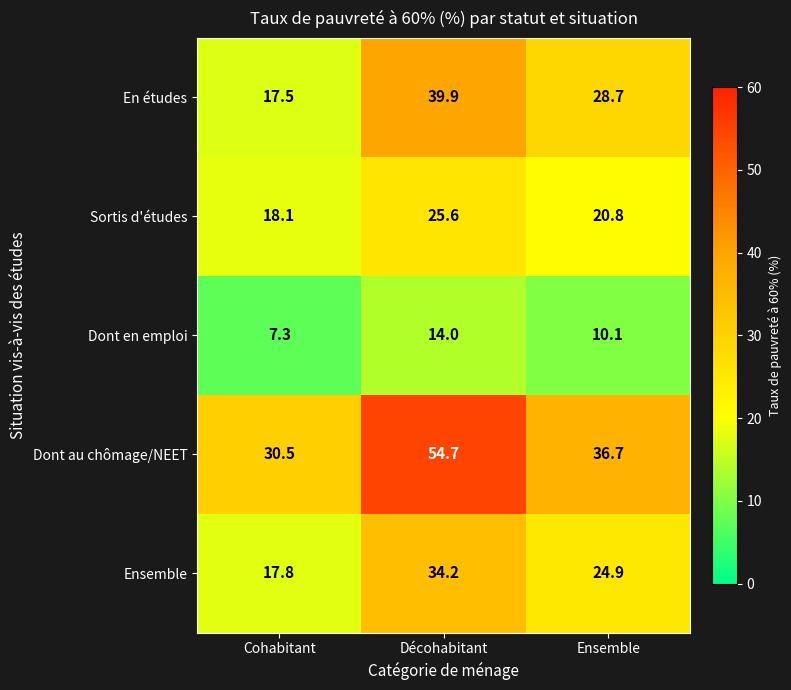

What is the minimum value shown in the chart?

7.3